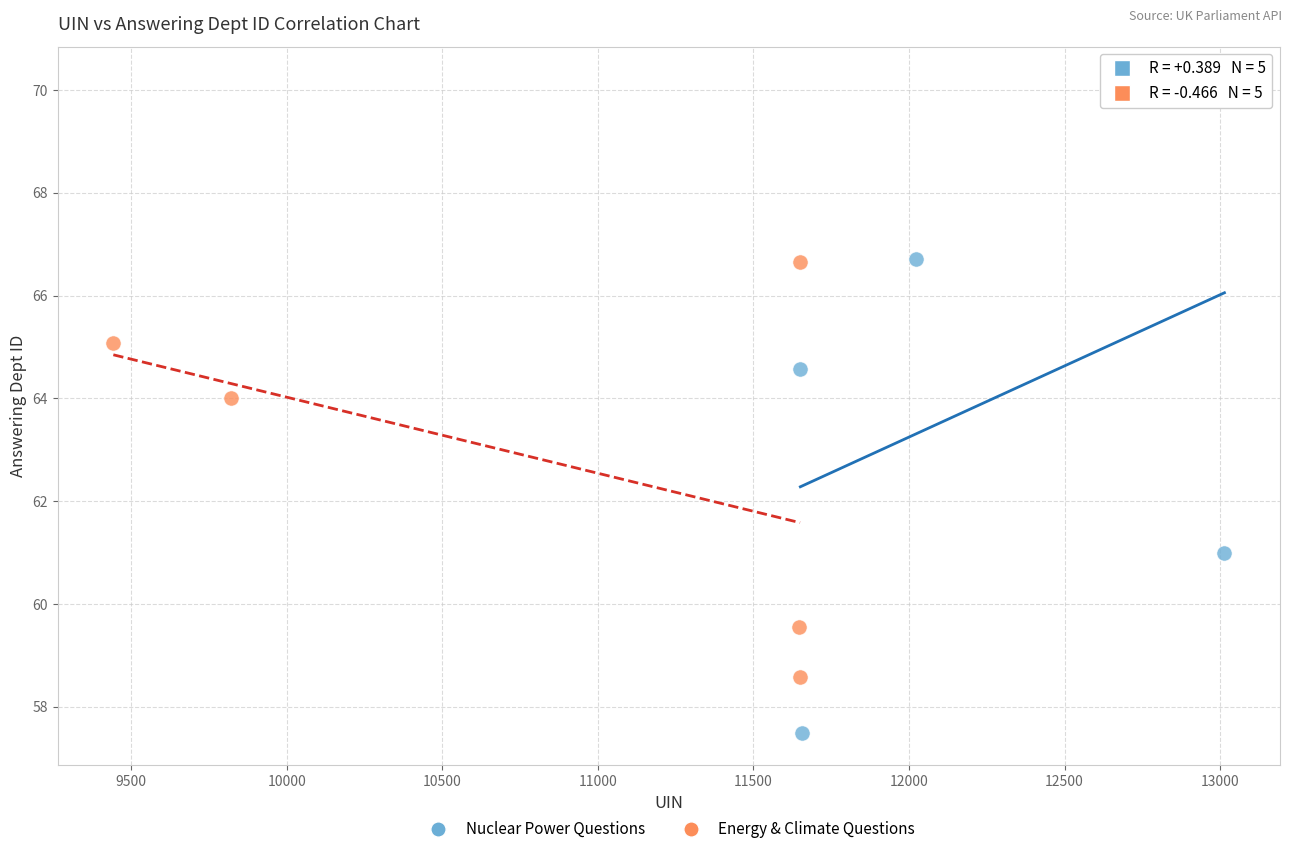

Which series reaches the minimum Y coordinate?

Nuclear Power Questions